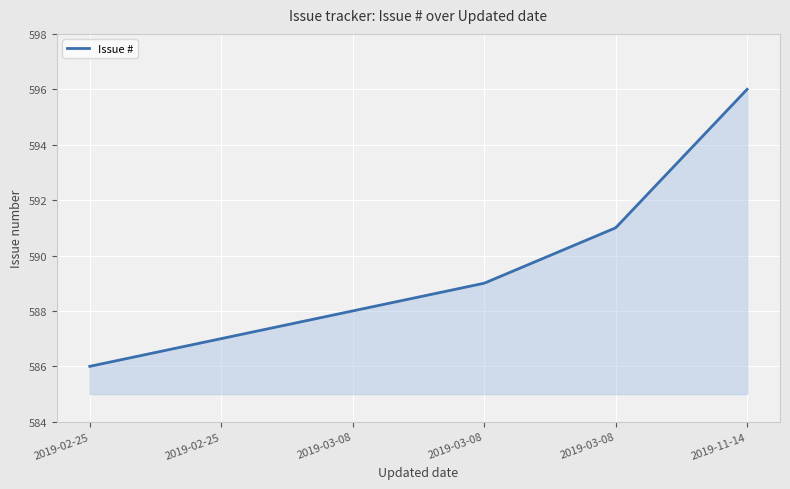

What is the difference between the maximum and minimum values?

10.0